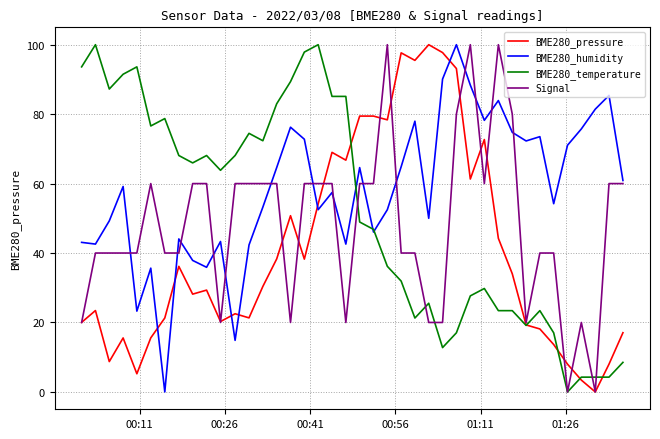

Which series has the largest total across all categories?

BME280_humidity